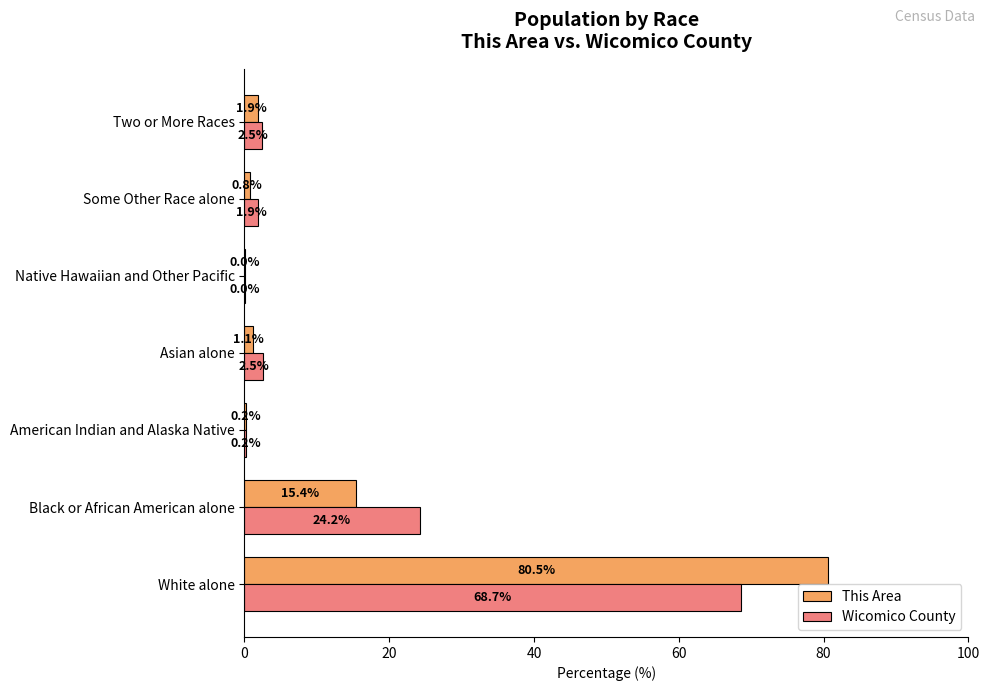

At which category is the sum across all series the highest?

White alone